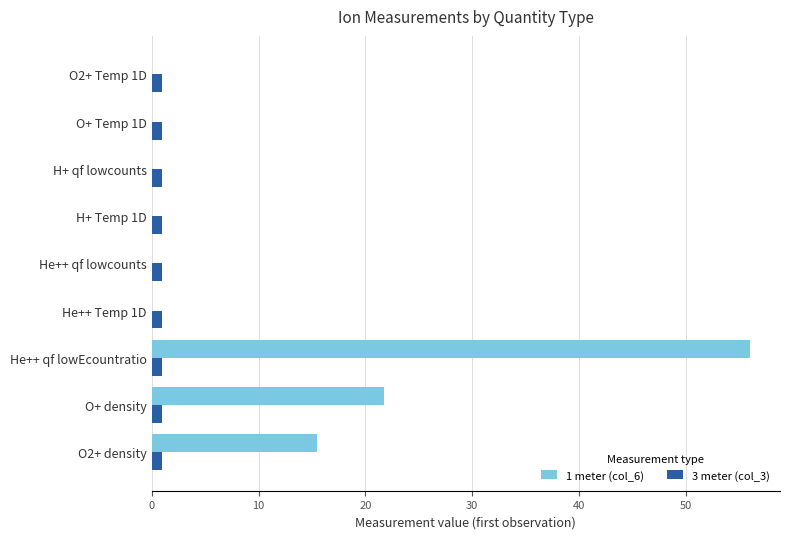

Is it true that 1 meter (col_6) equals 26.6 at He++ qf lowEcountratio?

False